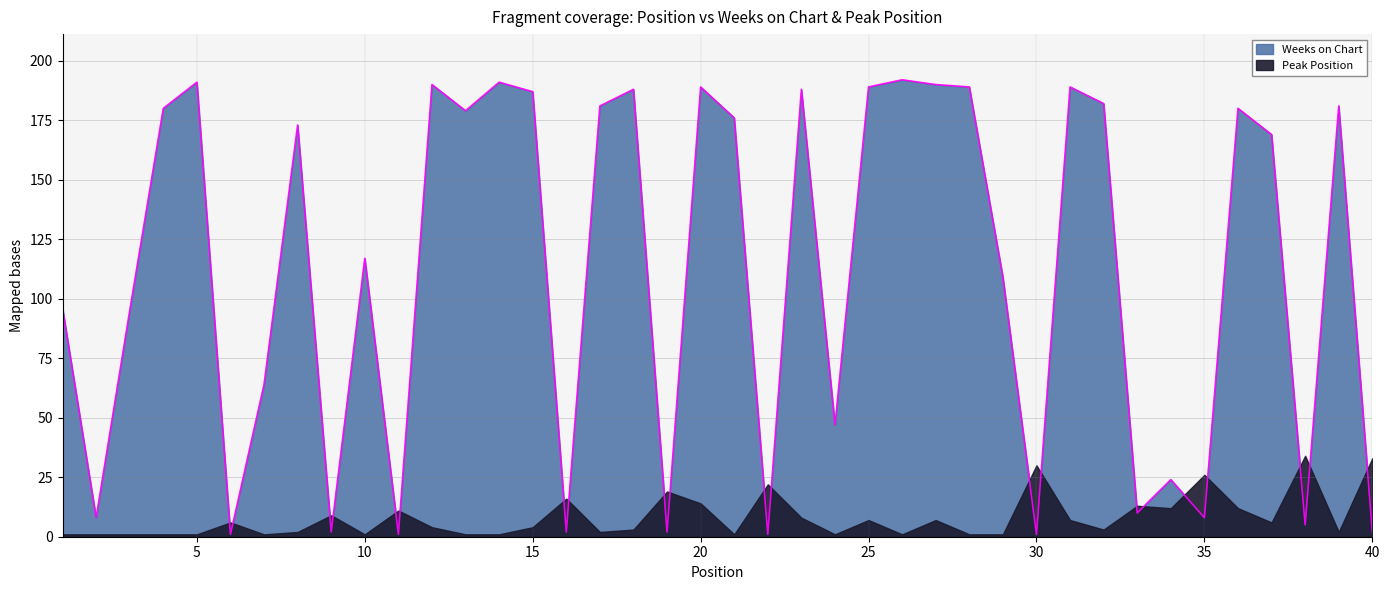

What is the difference between the values at 12 and 9?

188